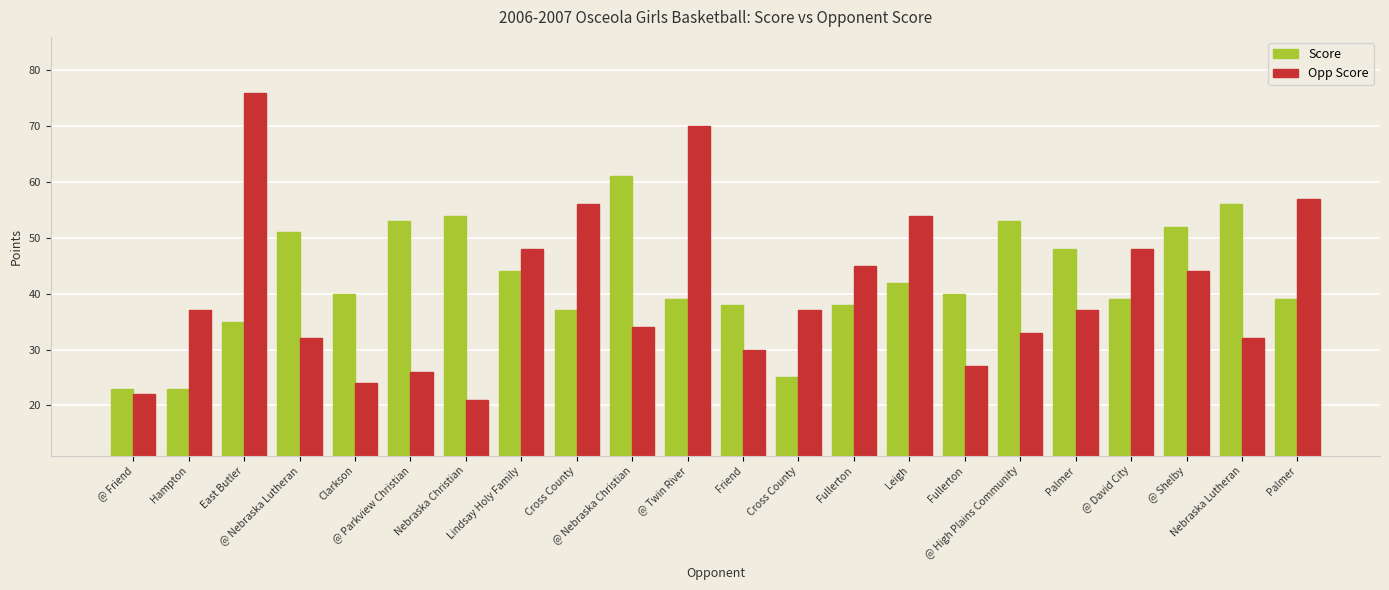

Between Lindsay Holy Family and Friend, which is larger?

Lindsay Holy Family